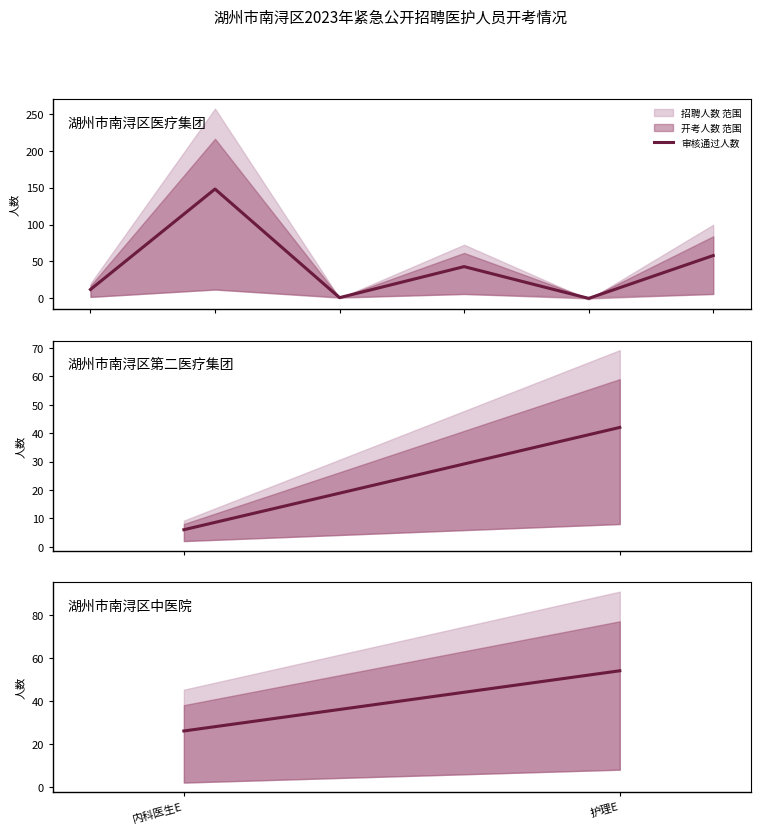

Which has a higher value, 护理E or 内科医生E?

护理E